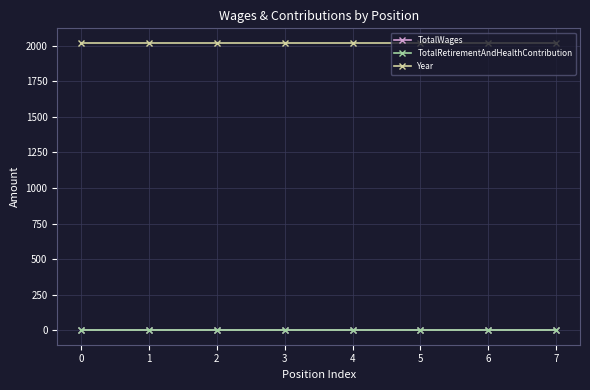

Does the chart have visible grid lines?

Yes